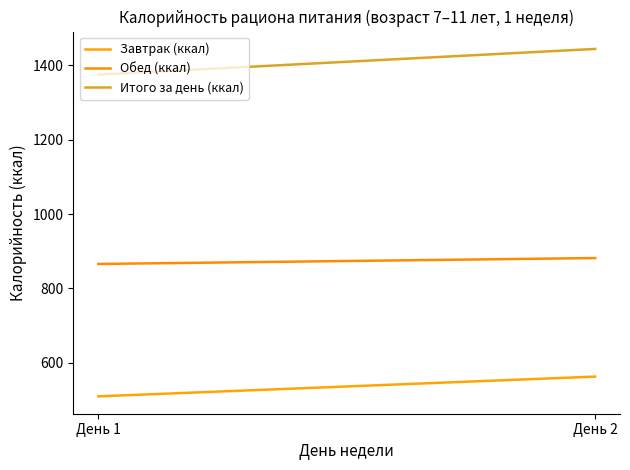

Is this an area chart (filled region under the line)?

No